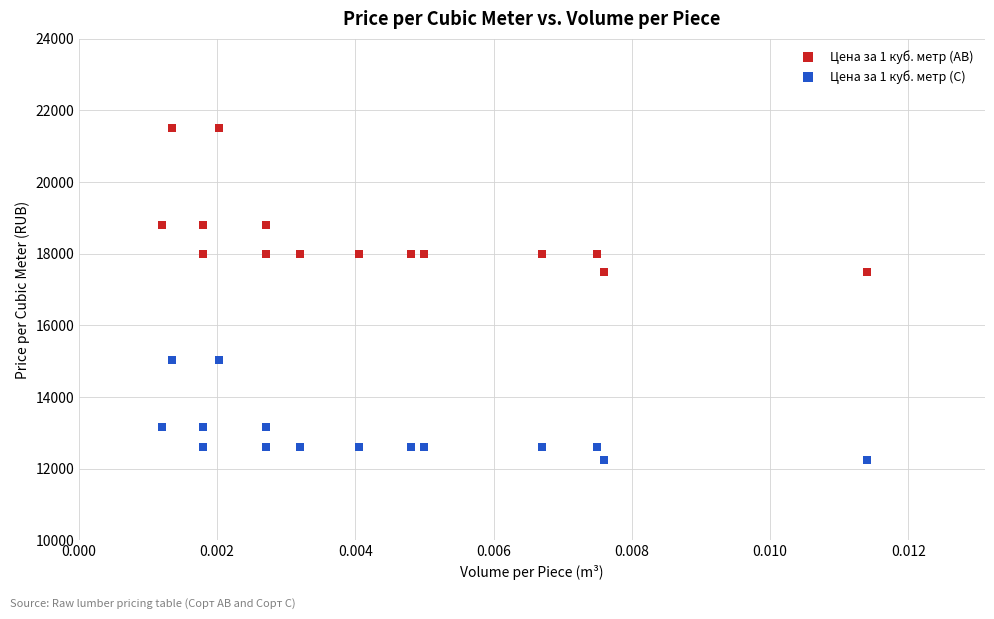

Which series contains the lowest Y value?

Цена за 1 куб. метр (С)